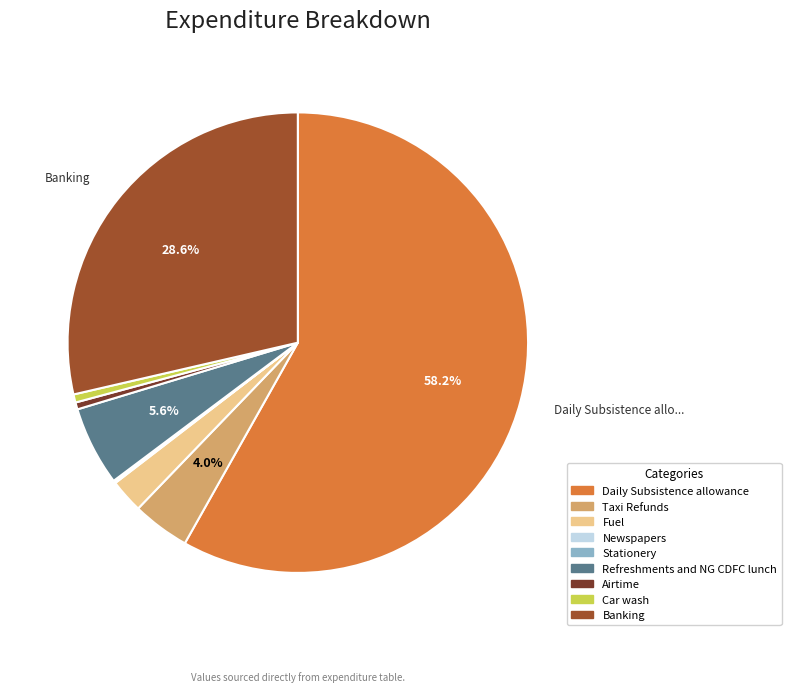

True or false: Airtime accounts for 0% of the total.

True